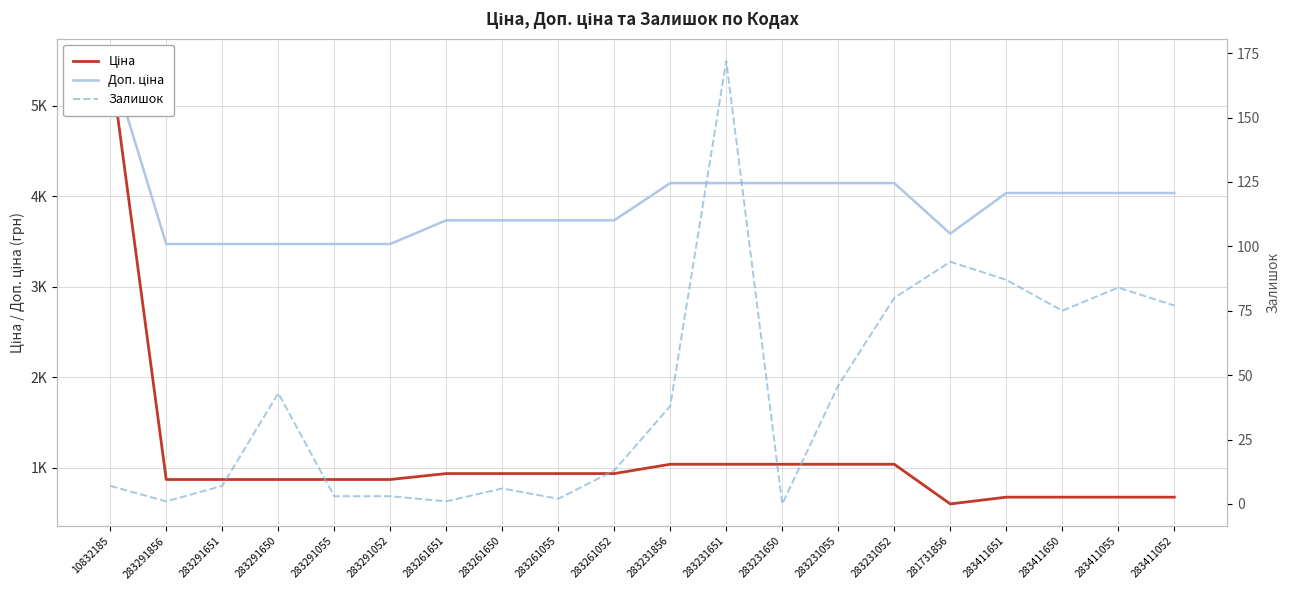

What is the approximate value of Ціна at 283291052?

868.0